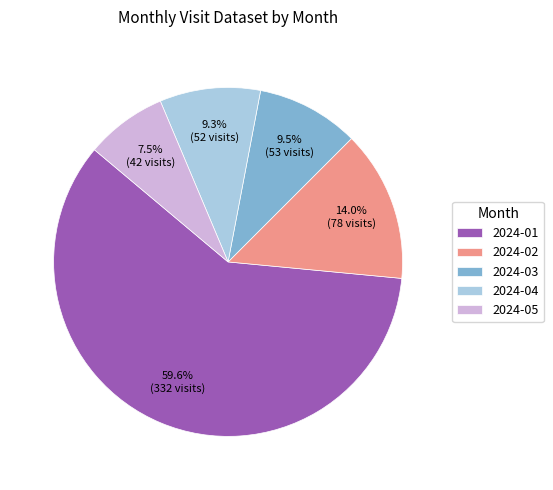

Is it true that 2024-02 is 7% of the pie?

False